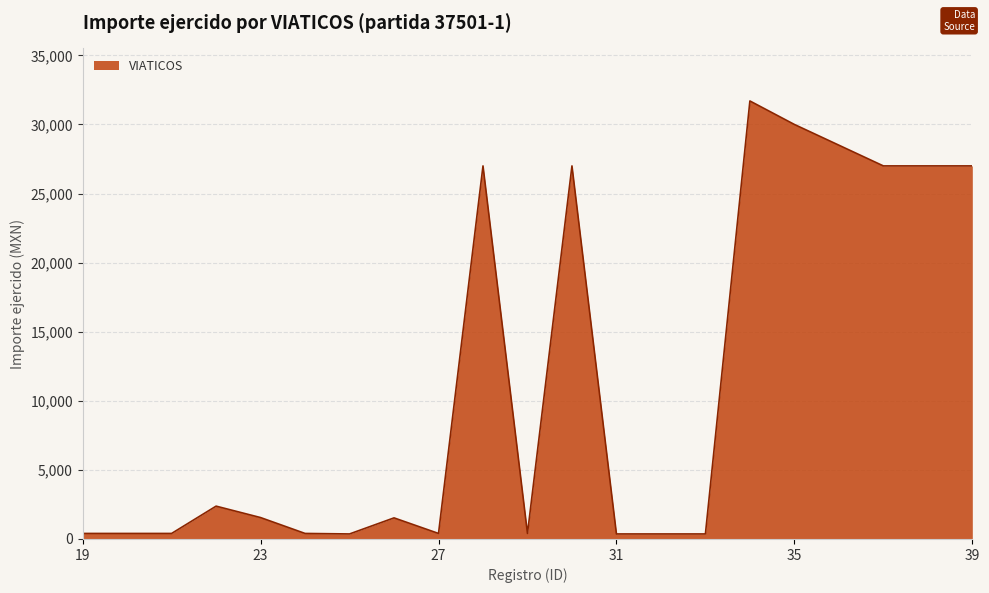

What is the maximum value shown in the chart?

31700.0